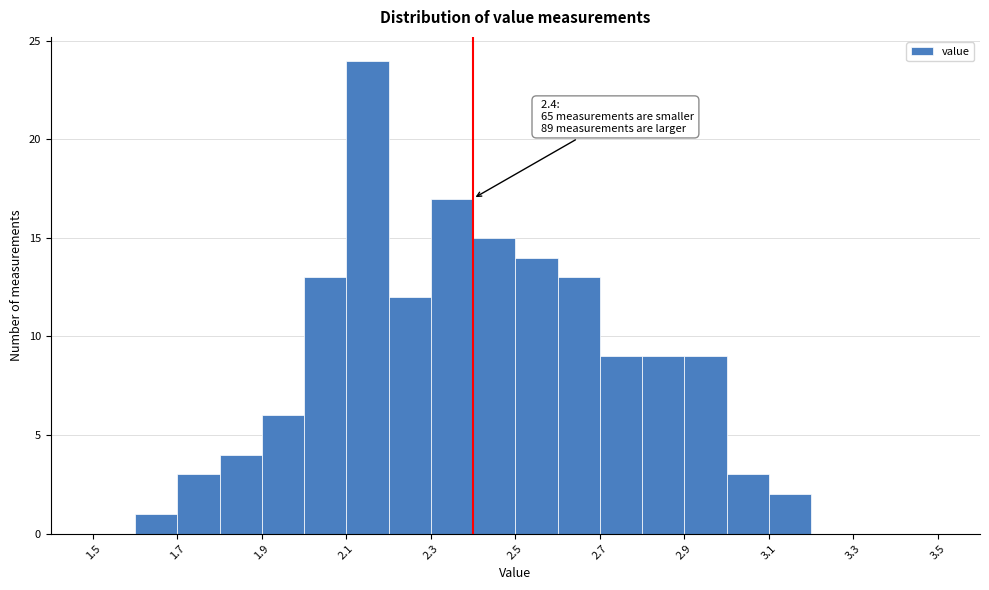

Which range on the x-axis has the tallest bar?

2.1 to 2.2